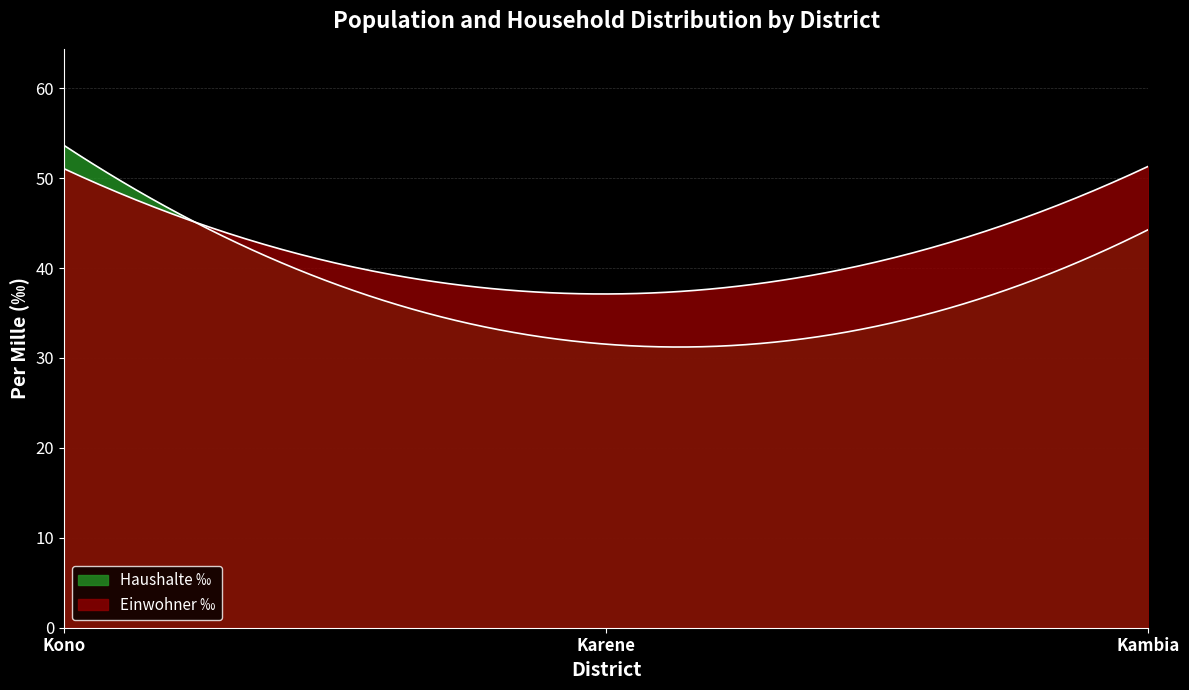

How many lines are shown in the chart?

2